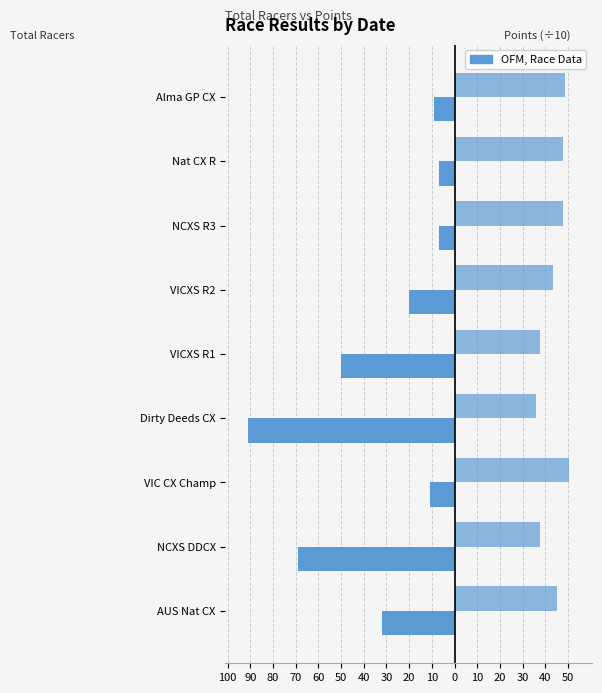

The Total Racers series shows -4.4 at VICXS R2. True or false?

False